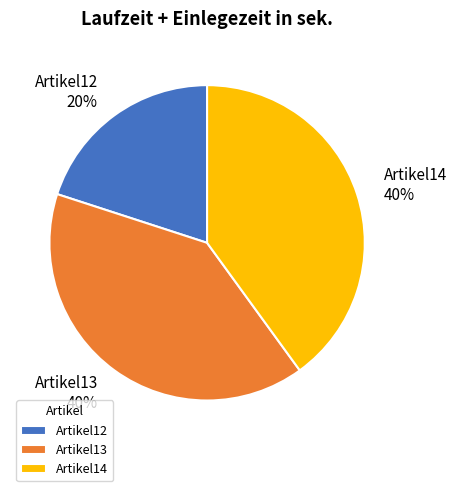

Does Artikel14 account for over 50% of the chart?

No